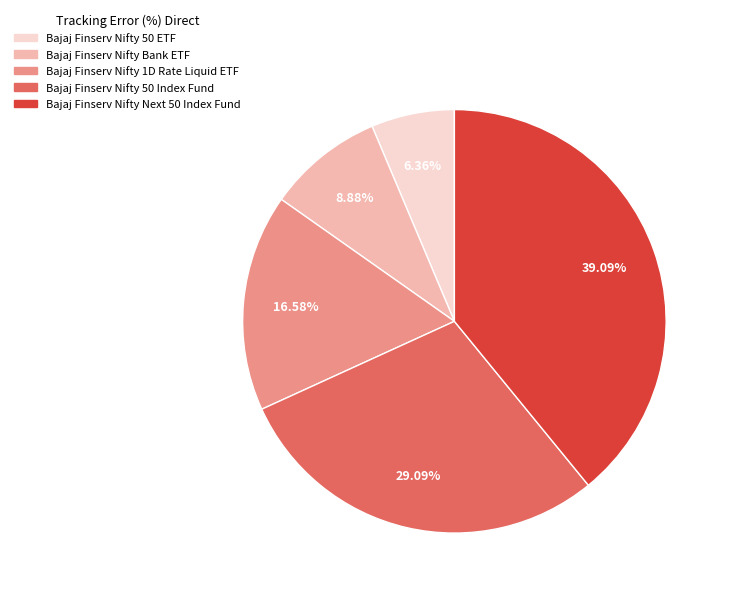

To the nearest percent, what is the difference between the Bajaj Finserv Nifty 50 Index Fund and Bajaj Finserv Nifty Bank ETF slice percentages?

20%